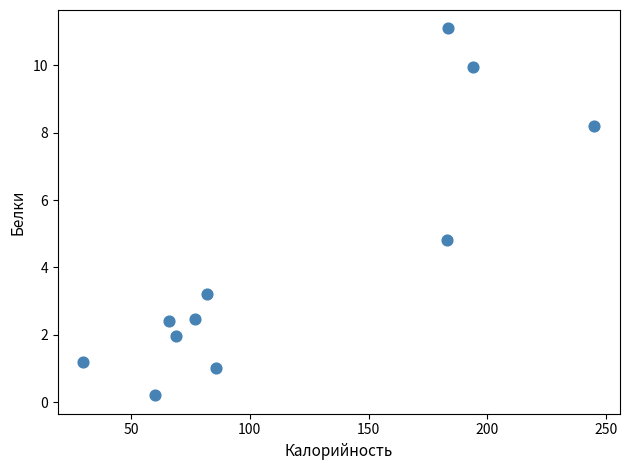

What Y value in the scatter plot is closest to 5?

4.8